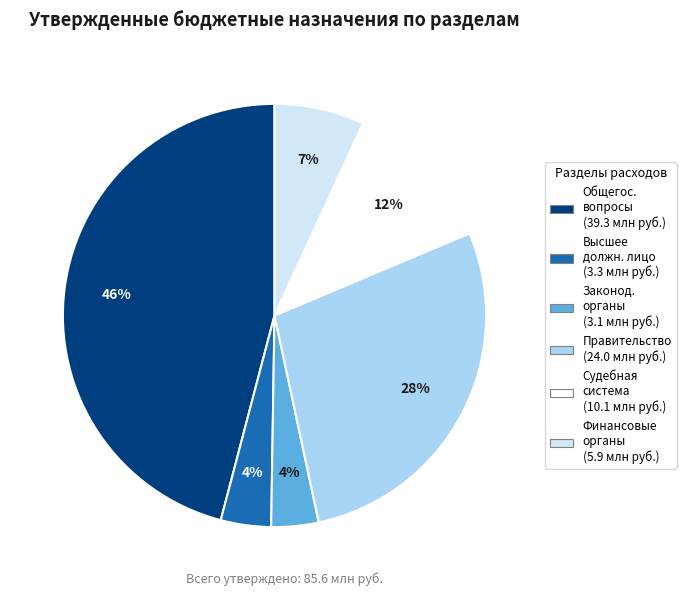

Is there a majority slice in this chart?

No